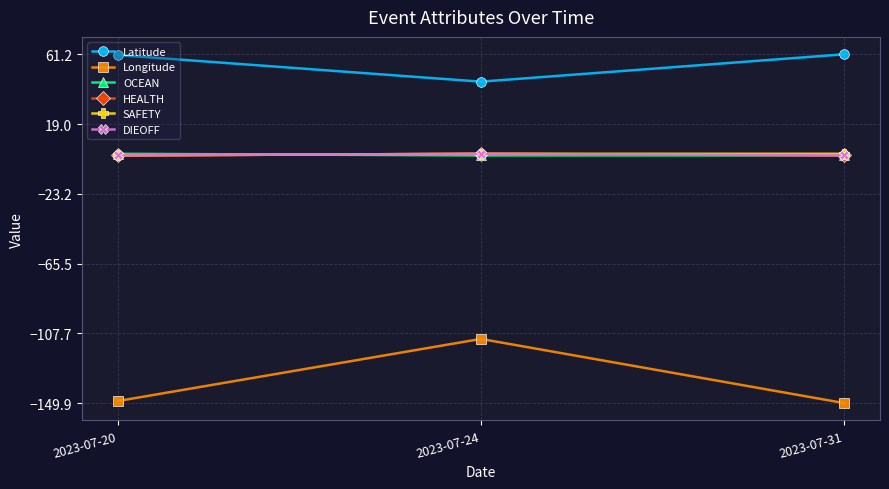

What is the difference between the maximum and second lowest values in the Longitude series?

37.6